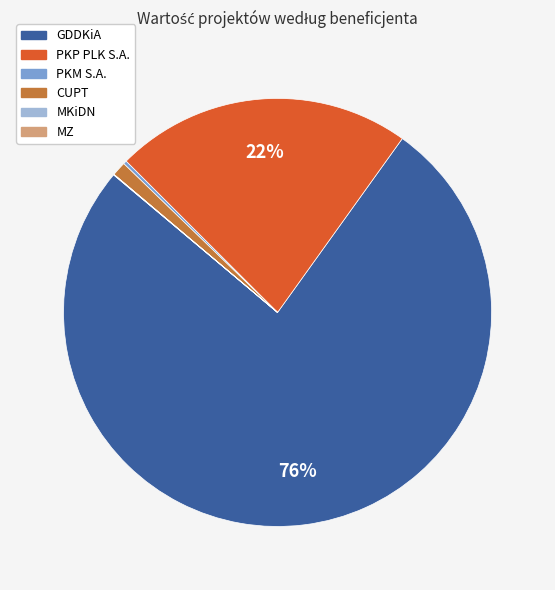

Is there any slice that represents more than half of the pie?

Yes